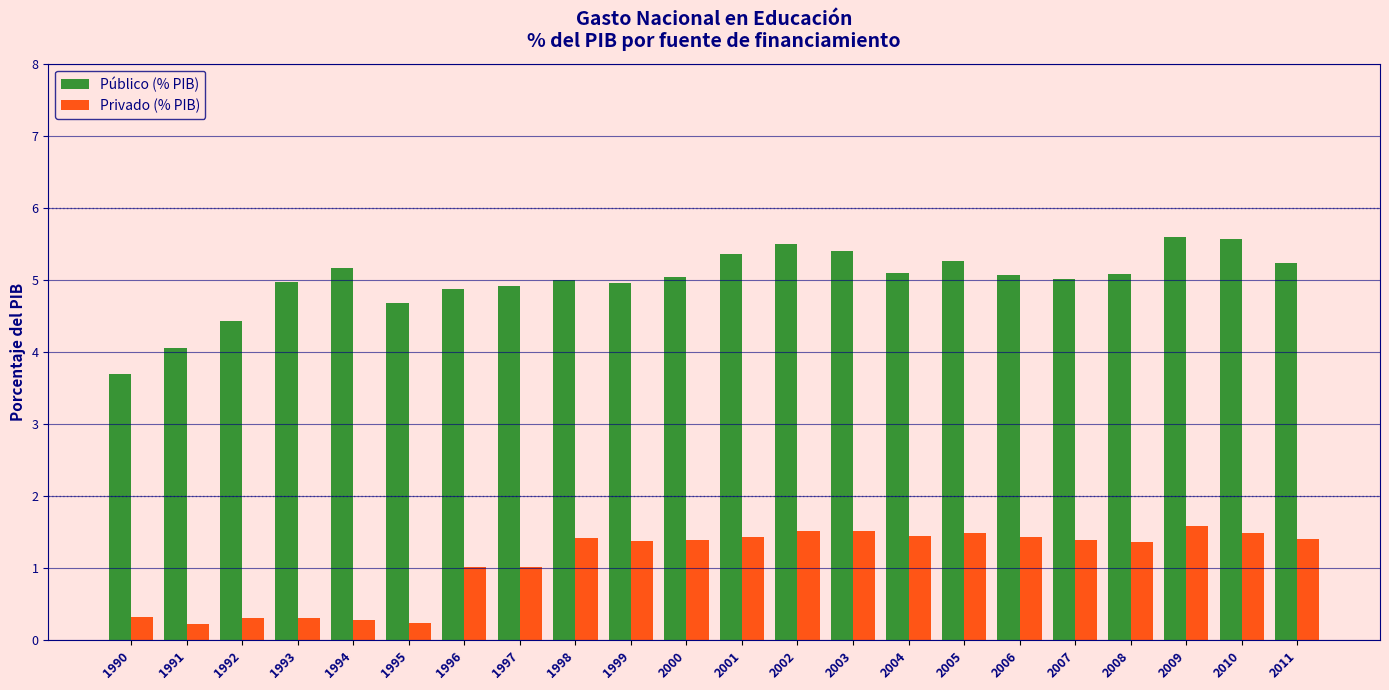

Read the Privado (% PIB) value at 2001.

1.4